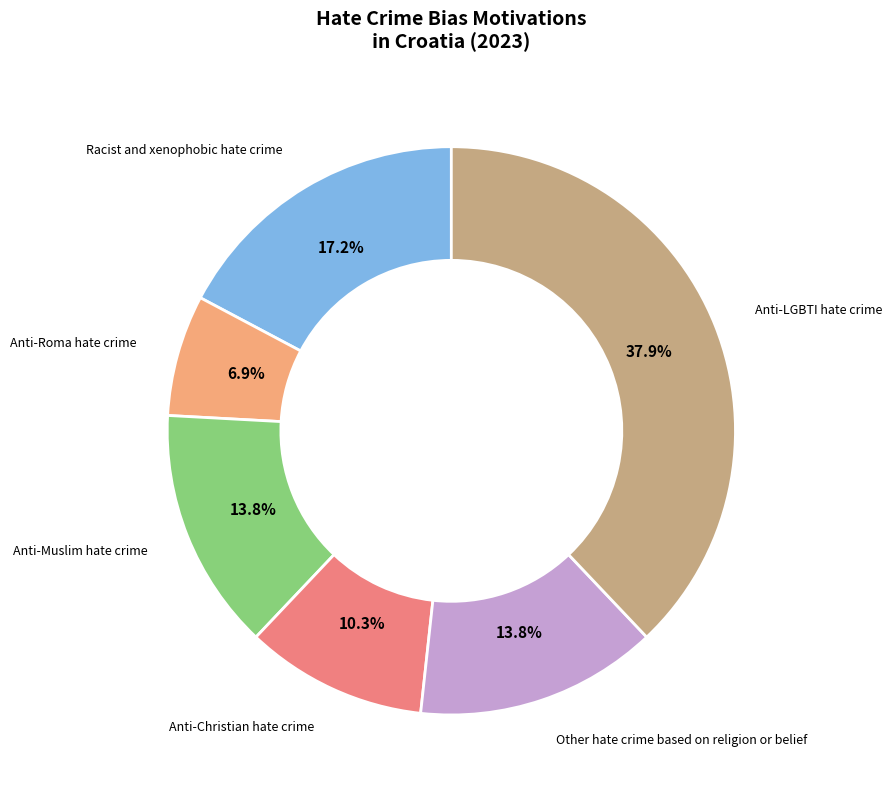

Does any single category account for the majority?

No